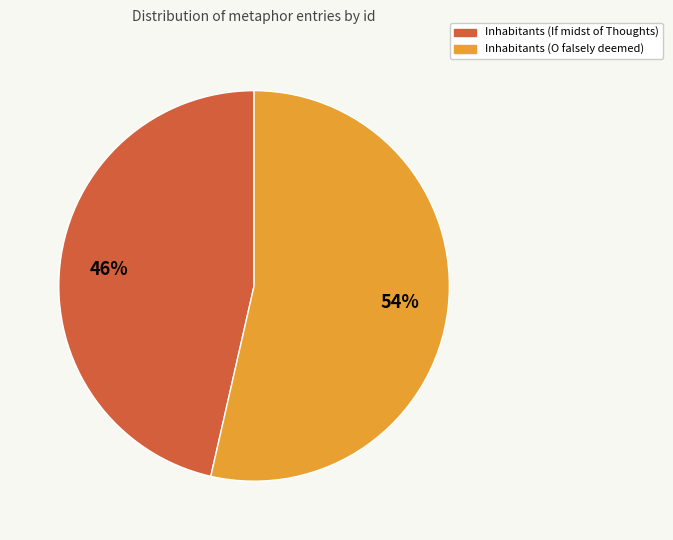

Which slice is the largest?

Inhabitants (O falsely deemed)